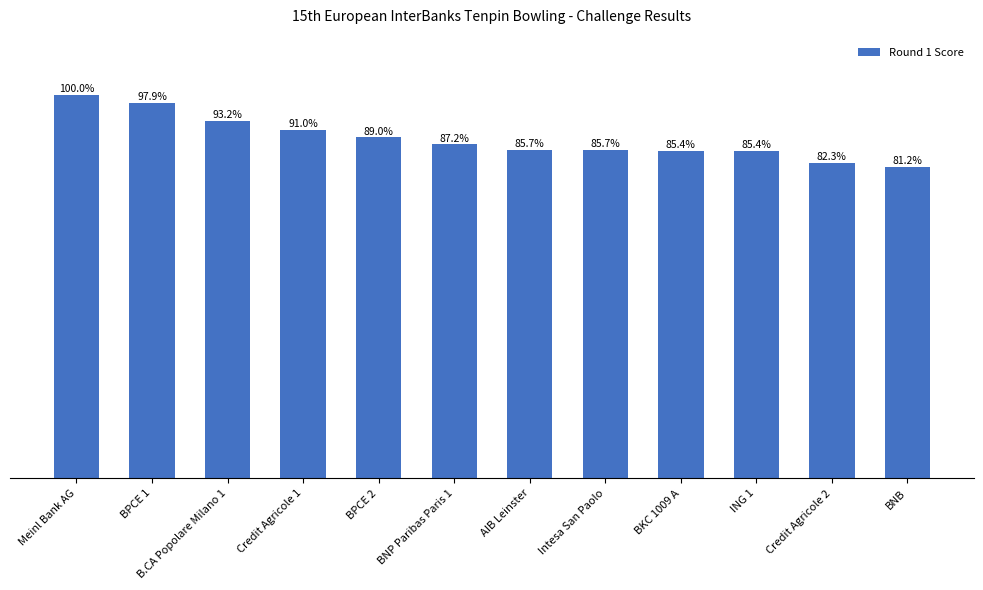

At which label does the data first exceed 2226?

Meinl Bank AG